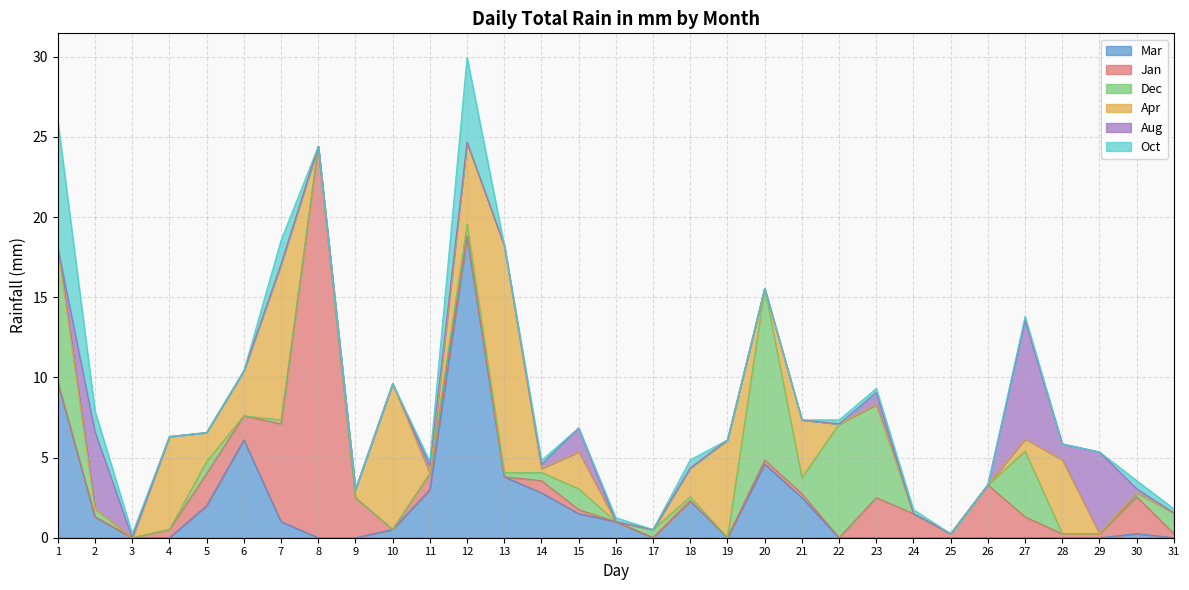

Reading left to right, transcribe all the data shown in this chart.

Mar: 1=9.7	2=1.3	3=0.0	4=0.0	5=2.0	6=6.1	7=1.0	8=0.0	9=0.0	10=0.5	11=3.0	12=18.8	13=3.8	14=2.8	15=1.5	16=1.0	17=0.0	18=2.3	19=0.0	20=4.6	21=2.5	22=0.0	23=0.0	24=0.0	25=0.0	26=0.0	27=0.0	28=0.0	29=0.0	30=0.2	31=0.0
Jan: 1=0.0	2=0.0	3=0.0	4=0.5	5=2.0	6=1.5	7=6.1	8=24.4	9=2.5	10=0.0	11=1.0	12=0.0	13=0.0	14=0.8	15=0.2	16=0.0	17=0.0	18=0.0	19=0.0	20=0.2	21=0.2	22=0.0	23=2.5	24=1.5	25=0.2	26=3.3	27=1.3	28=0.2	29=0.2	30=2.3	31=0.2
Dec: 1=8.4	2=0.5	3=0.0	4=0.0	5=0.8	6=0.0	7=0.2	8=0.0	9=0.0	10=0.0	11=0.0	12=0.8	13=0.2	14=0.5	15=1.3	16=0.0	17=0.5	18=0.2	19=0.0	20=10.7	21=1.0	22=7.1	23=5.8	24=0.0	25=0.0	26=0.0	27=4.1	28=0.0	29=0.0	30=0.2	31=1.3
Apr: 1=0.0	2=0.0	3=0.0	4=5.8	5=1.8	6=2.8	7=9.7	8=0.0	9=0.5	10=9.1	11=0.0	12=5.1	13=14.2	14=0.2	15=2.3	16=0.0	17=0.0	18=1.8	19=6.1	20=0.0	21=3.6	22=0.0	23=0.0	24=0.0	25=0.0	26=0.0	27=0.8	28=4.6	29=0.0	30=0.0	31=0.0
Aug: 1=0.0	2=4.8	3=0.0	4=0.0	5=0.0	6=0.0	7=0.0	8=0.0	9=0.0	10=0.0	11=0.5	12=0.0	13=0.0	14=0.2	15=1.5	16=0.0	17=0.0	18=0.0	19=0.0	20=0.0	21=0.0	22=0.0	23=0.8	24=0.0	25=0.0	26=0.0	27=7.4	28=1.0	29=5.1	30=0.2	31=0.0
Oct: 1=7.9	2=1.3	3=0.2	4=0.0	5=0.0	6=0.0	7=1.5	8=0.0	9=0.0	10=0.0	11=0.2	12=5.3	13=0.0	14=0.2	15=0.0	16=0.2	17=0.0	18=0.5	19=0.0	20=0.0	21=0.0	22=0.2	23=0.2	24=0.2	25=0.0	26=0.0	27=0.2	28=0.0	29=0.0	30=0.5	31=0.2